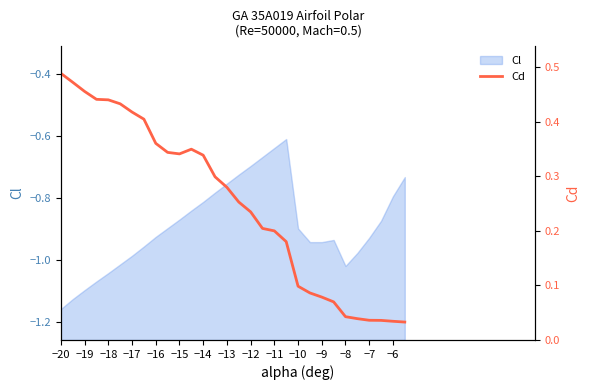

What is the difference between the maximum and minimum values?

0.5